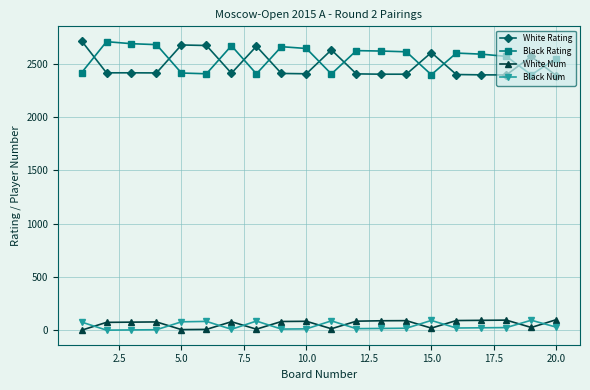

How many lines are shown in the chart?

4